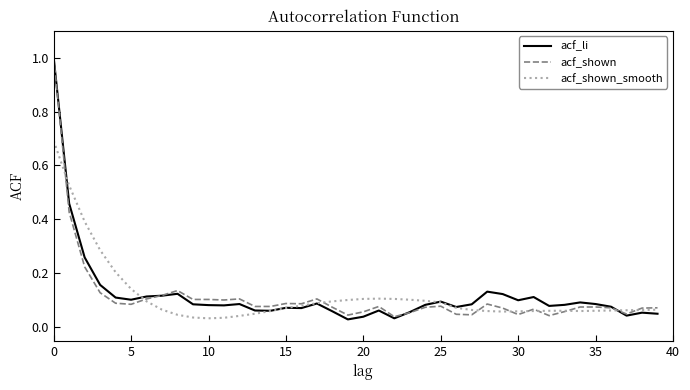

What is the highest value of the acf_li series?

1.0